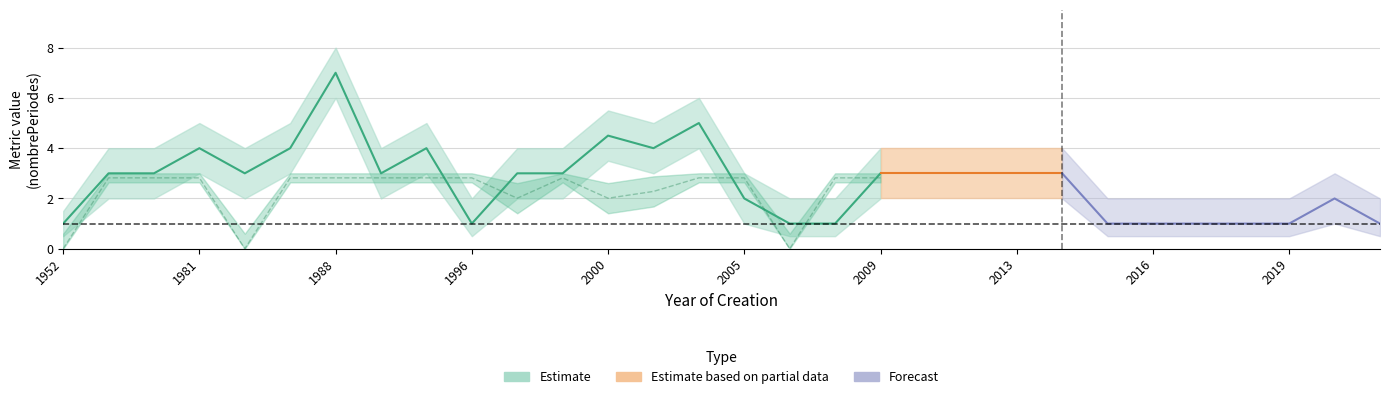

What is the approximate value at 2013?

3.0